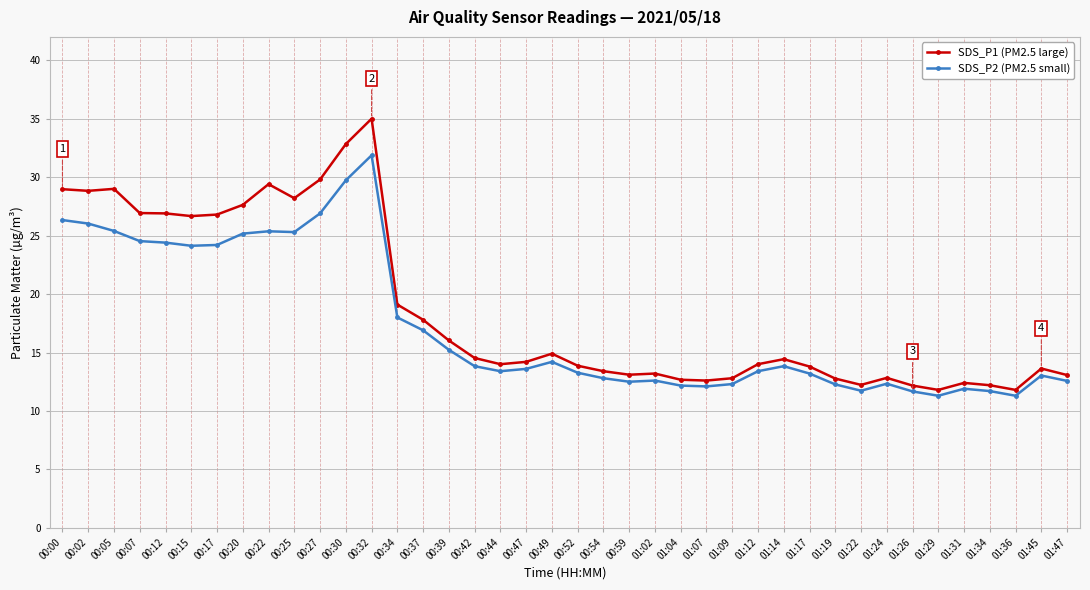

What are all the series names shown in the legend?

SDS_P1 (PM2.5 large), SDS_P2 (PM2.5 small)